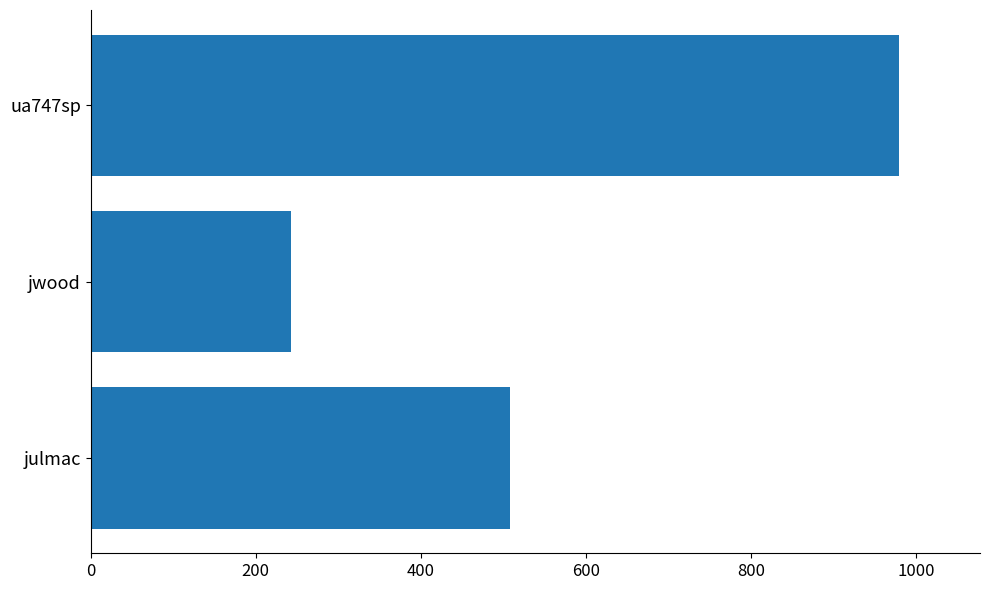

List the labels in order of value, smallest first.

jwood, julmac, ua747sp